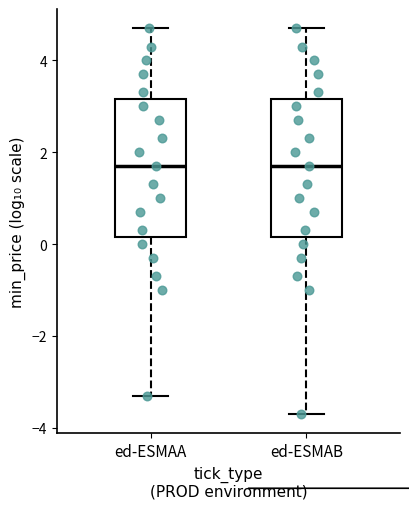

Reading left to right, transcribe this box plot: for each box, give where its median line is, the range the box spans, and where its two whiskers end, as read against the y-axis. The values are not printed on the chart, so give them approximately, as read against the axis.

ed-ESMAA: median 1.6, box 0.2 to 3.2, whiskers -3.4 to 4.6
ed-ESMAB: median 1.6, box 0.2 to 3.2, whiskers -3.6 to 4.6